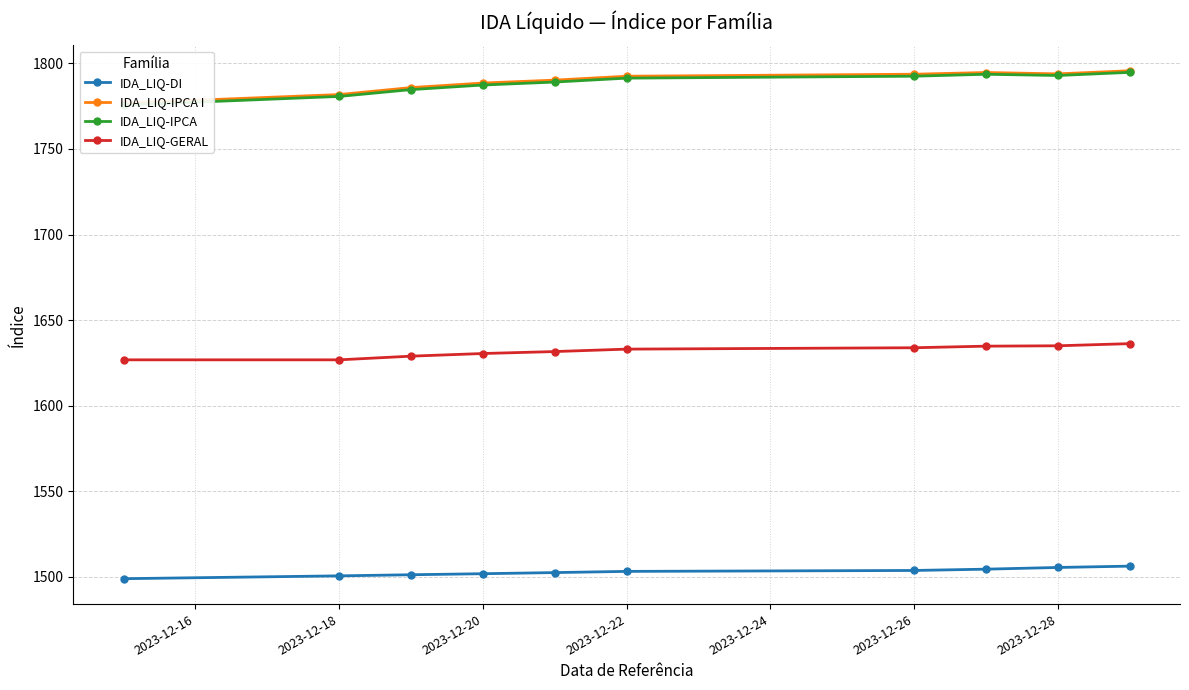

How many lines are shown in the chart?

4